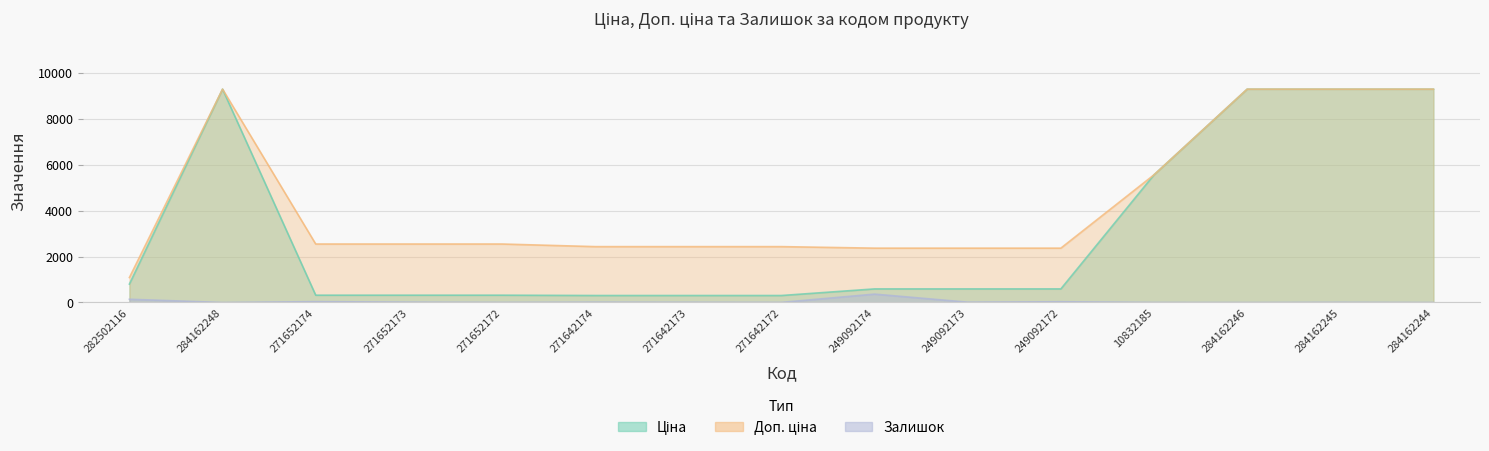

How many lines are shown in the chart?

3